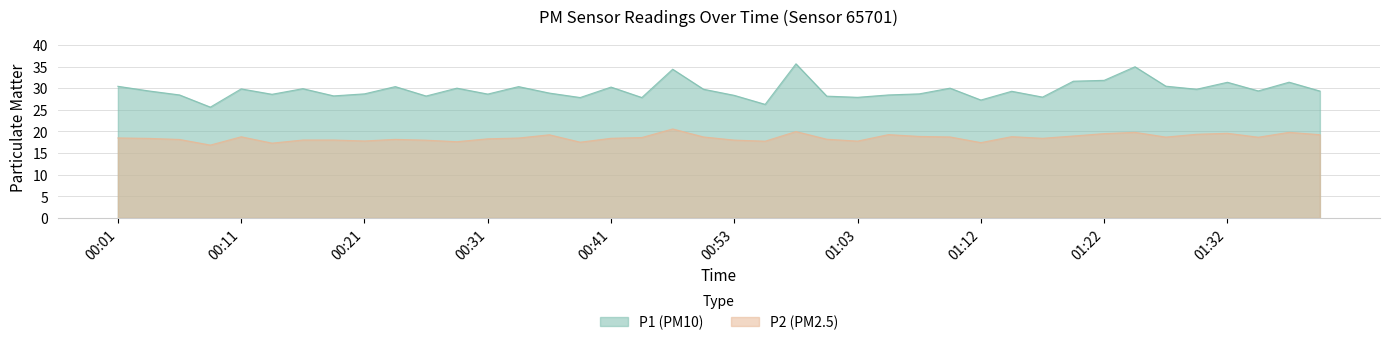

What is the value of the P2 point at the 16th from the left?

17.5